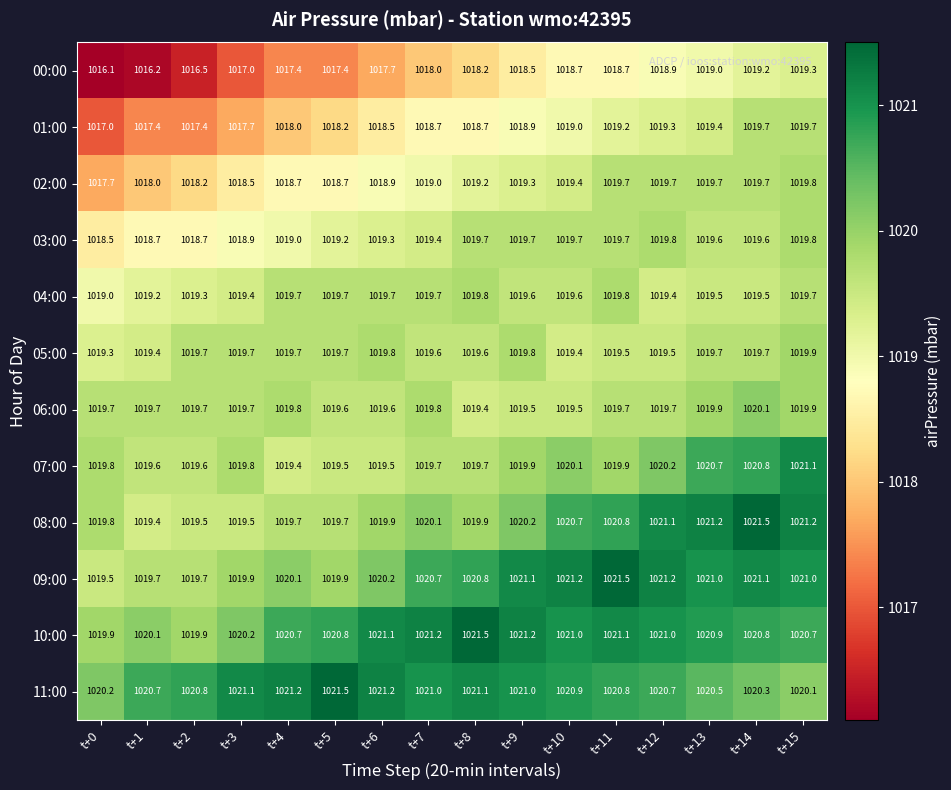

The 09:00 series shows 284.7 at t+9. True or false?

False